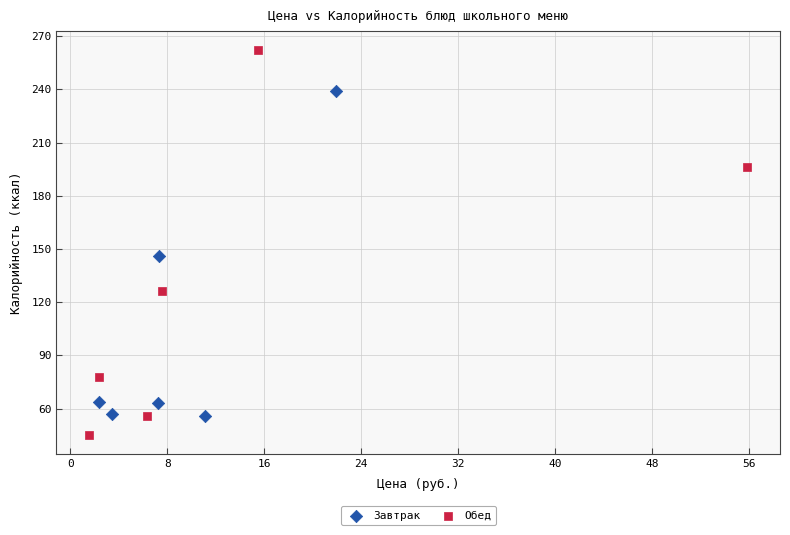

Which series reaches the minimum Y coordinate?

Обед